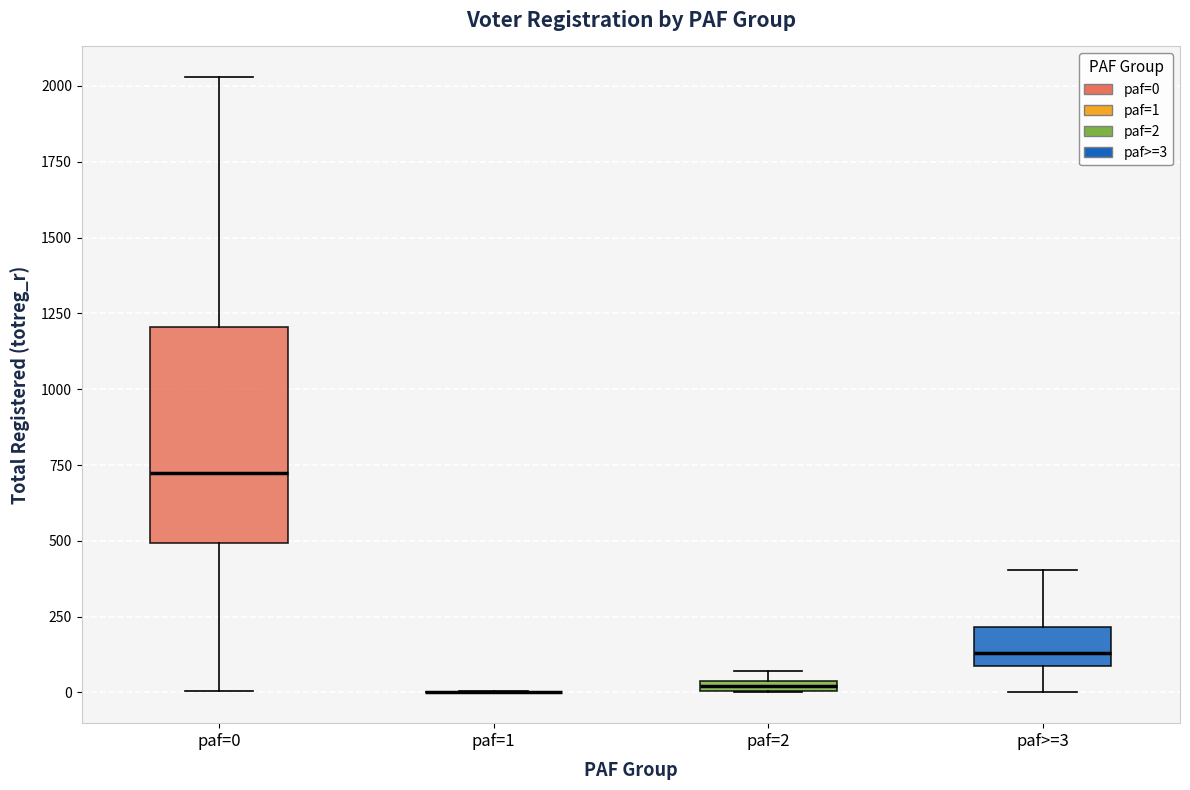

Comparing the boxes themselves (not the whiskers), which one is the tallest?

paf=0